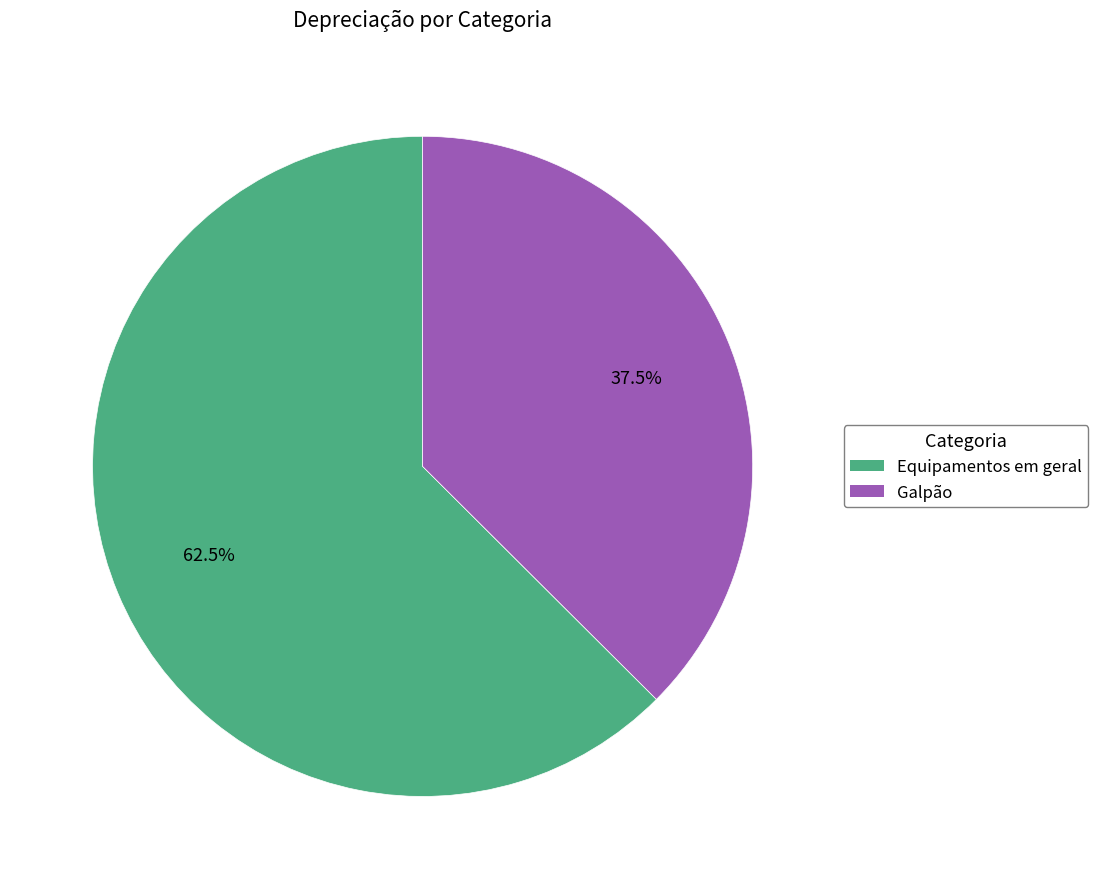

How many slices are in this pie chart?

2